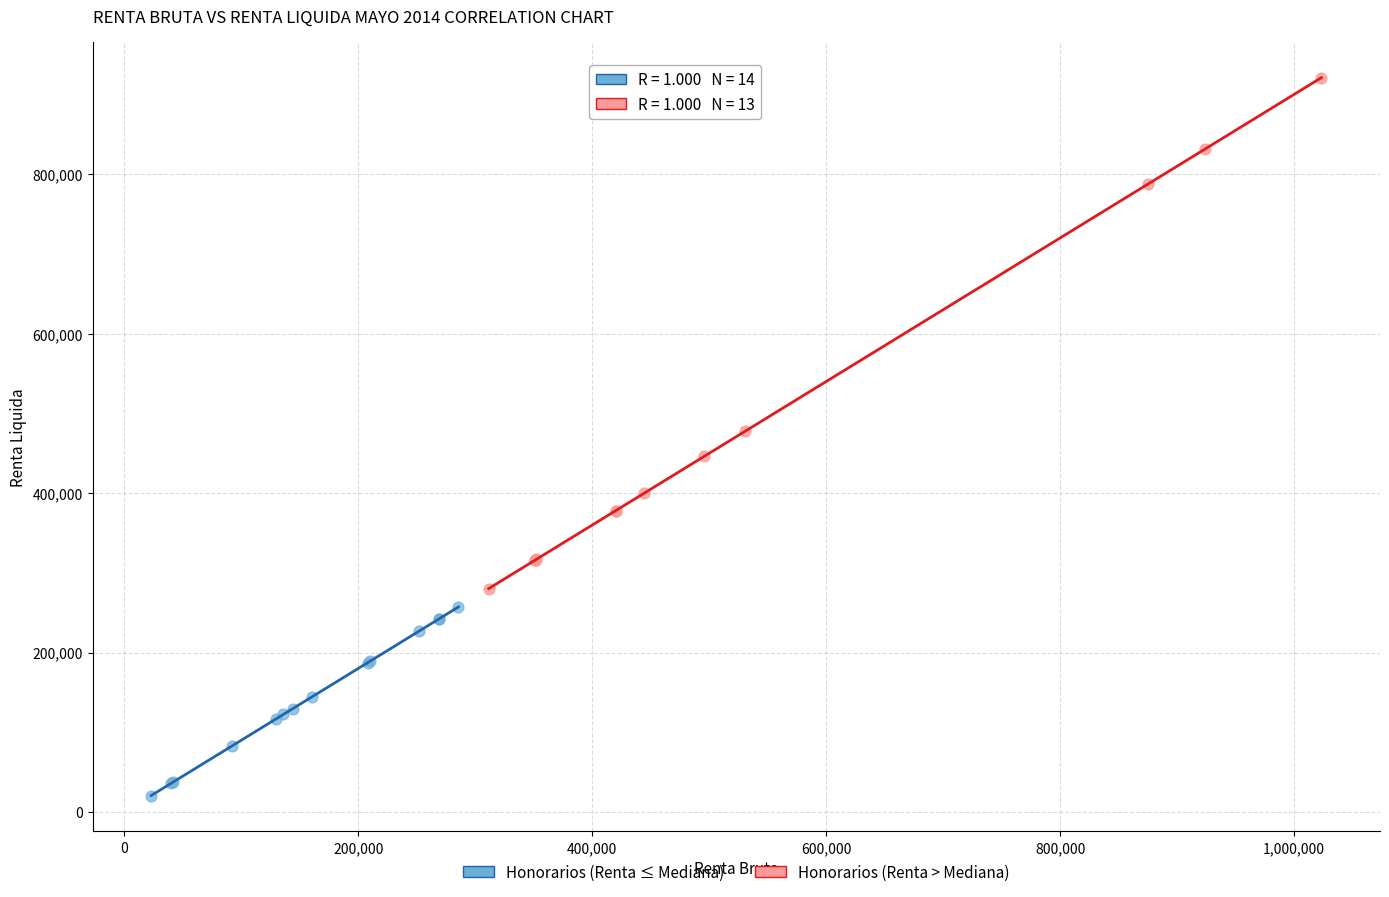

Which series reaches the minimum Y coordinate?

Honorarios (Renta ≤ Mediana)